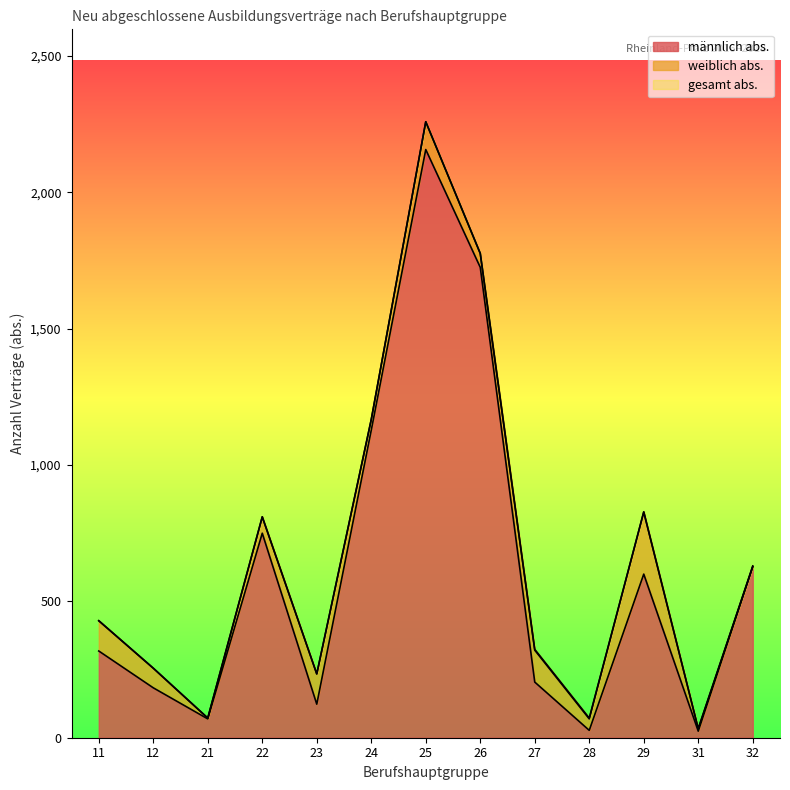

What is the highest value of the männlich abs. series?

2157